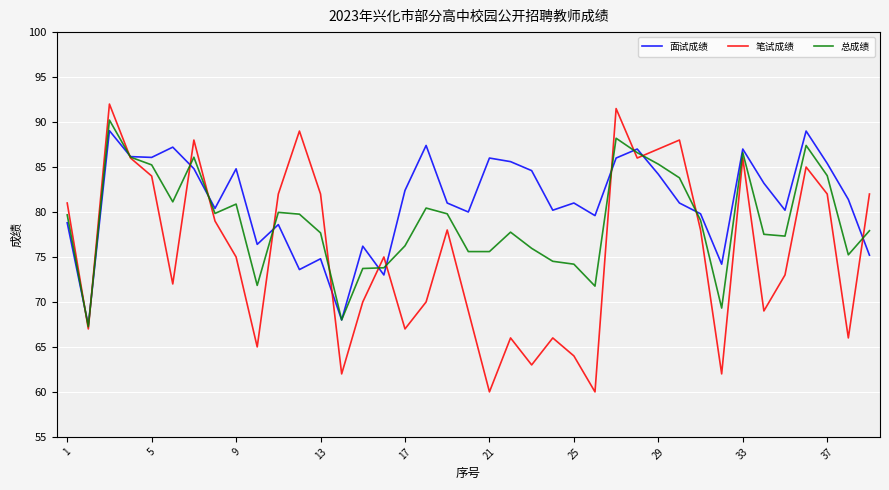

Rank the series by their average value, from lowest to highest.

笔试成绩, 总成绩, 面试成绩